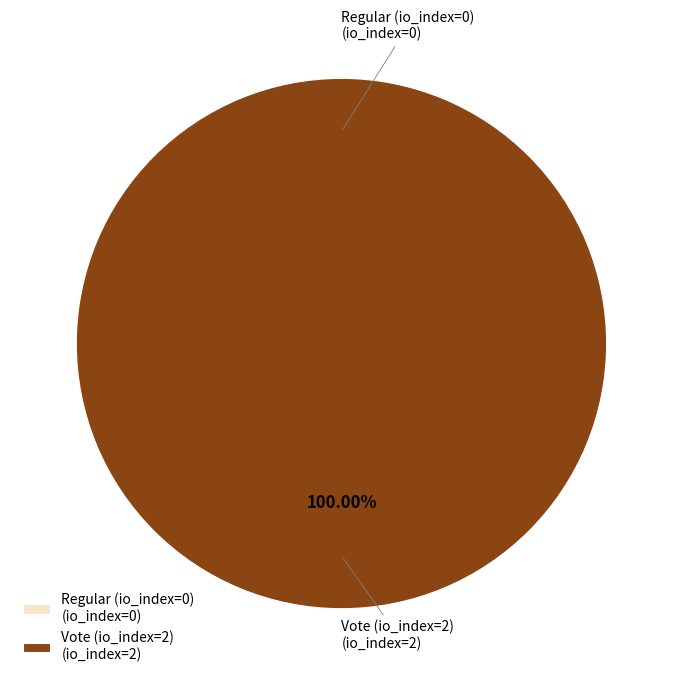

The Vote (io_index=2) slice represents 100% of the pie. True or false?

True